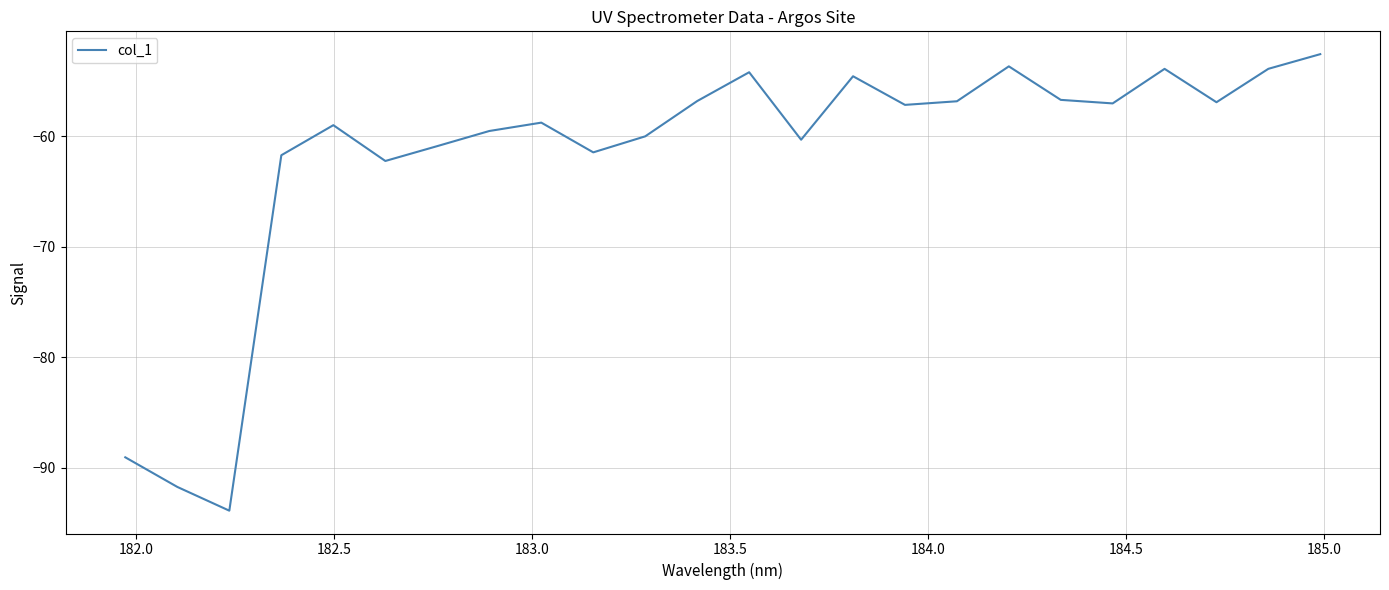

What is the smallest value displayed?

-93.9